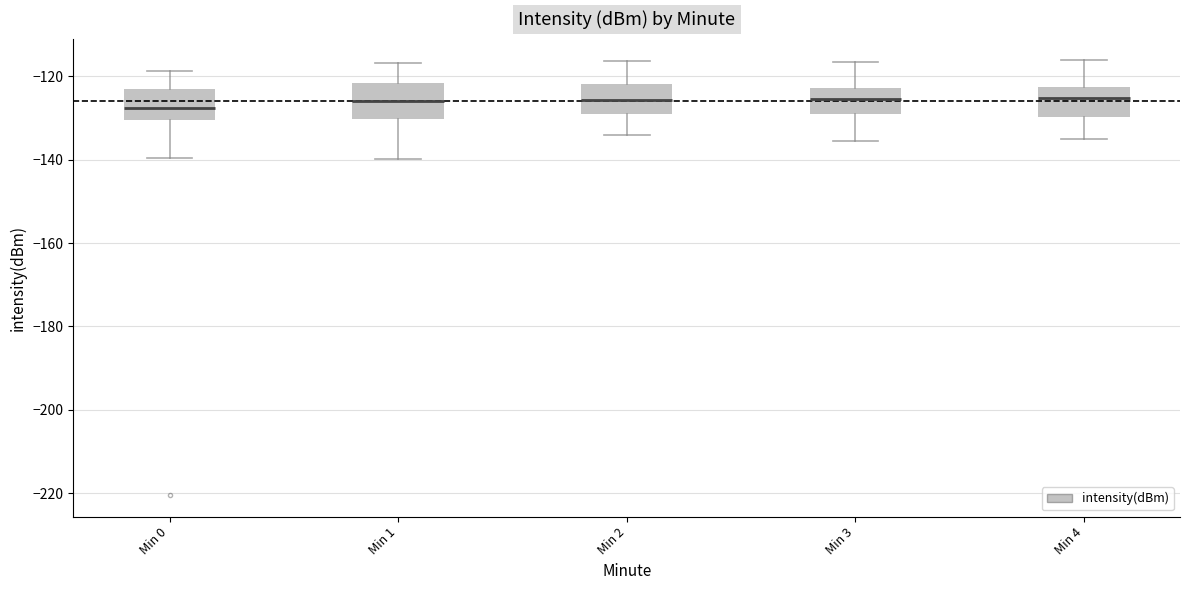

Reading left to right, transcribe this box plot: for each box, give where its median line is, the range the box spans, and where its two whiskers end, as read against the y-axis. The values are not printed on the chart, so give them approximately, as read against the axis.

Min 0: median -128, box -130 to -122, whiskers -140 to -118
Min 1: median -126, box -130 to -122, whiskers -140 to -116
Min 2: median -126, box -130 to -122, whiskers -134 to -116
Min 3: median -126, box -130 to -122, whiskers -136 to -116
Min 4: median -126, box -130 to -122, whiskers -136 to -116